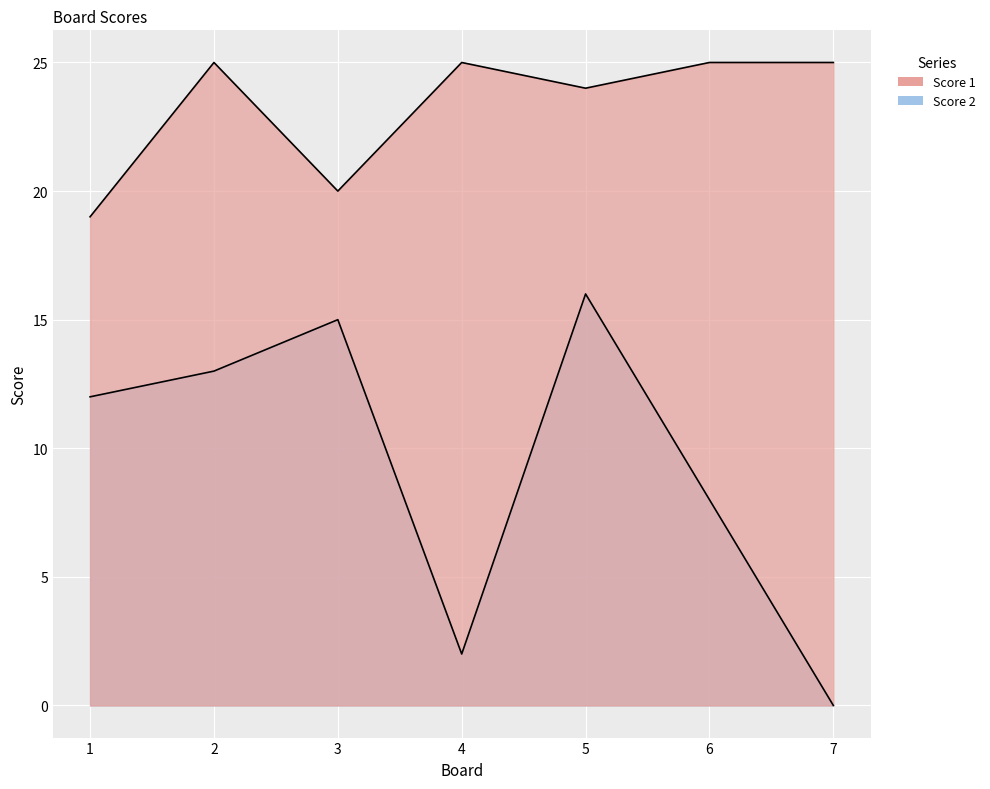

True or false: Score 2 and Score 1 cross at least once.

False